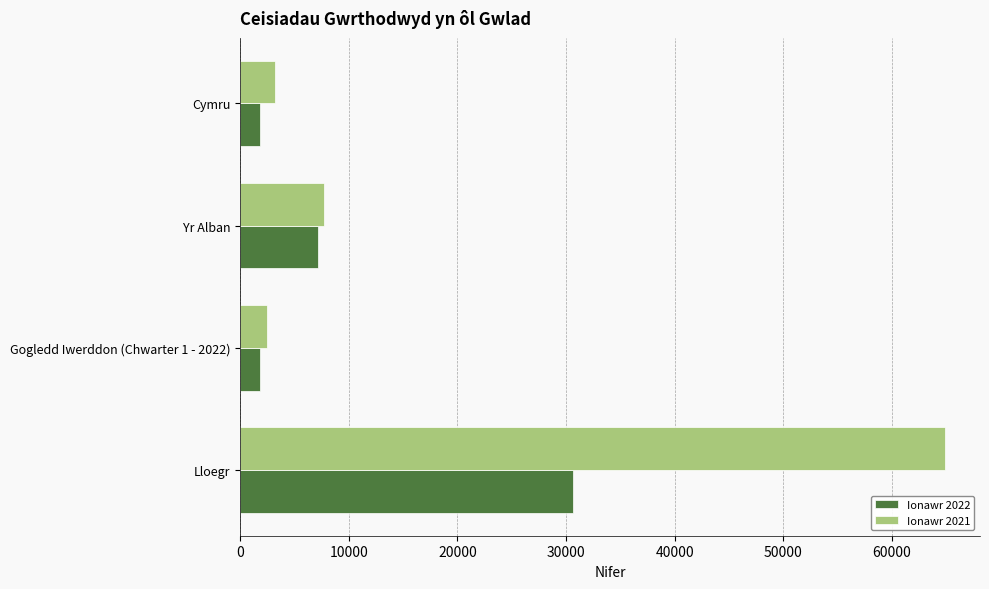

Which series has the widest spread of values?

Ionawr 2021